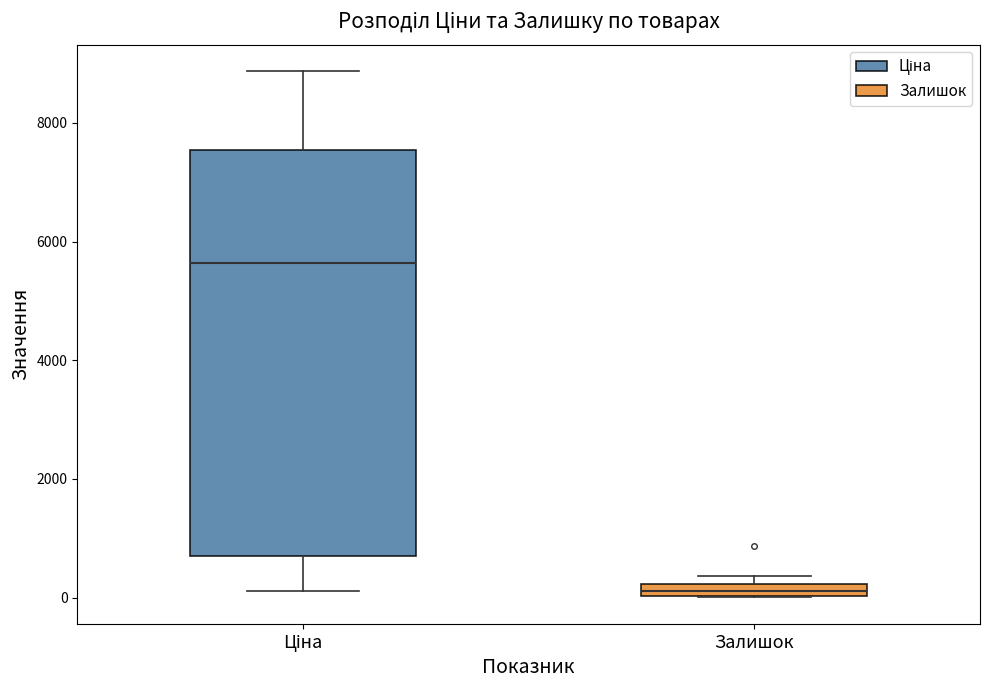

Where is the lower edge of the box for Ціна on the y-axis? The values are not printed on the chart, so give them approximately, as read against the axis.

600